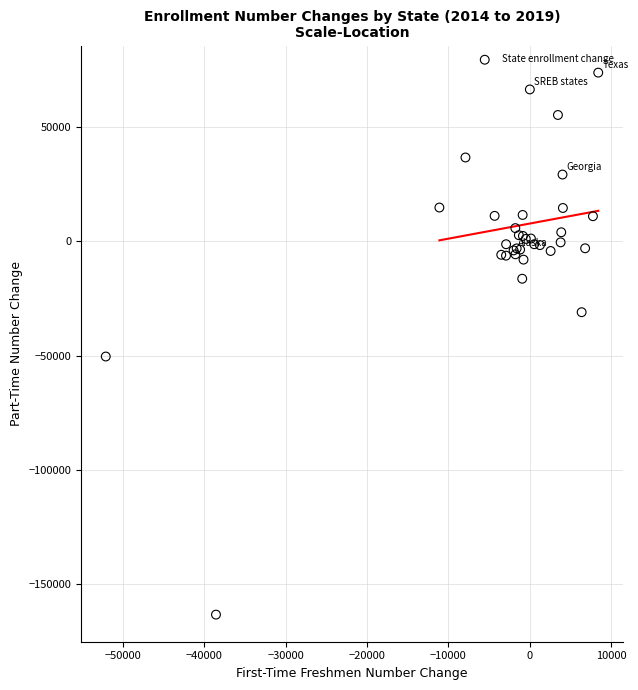

What Y value in the scatter plot is closest to -44791?

-50425